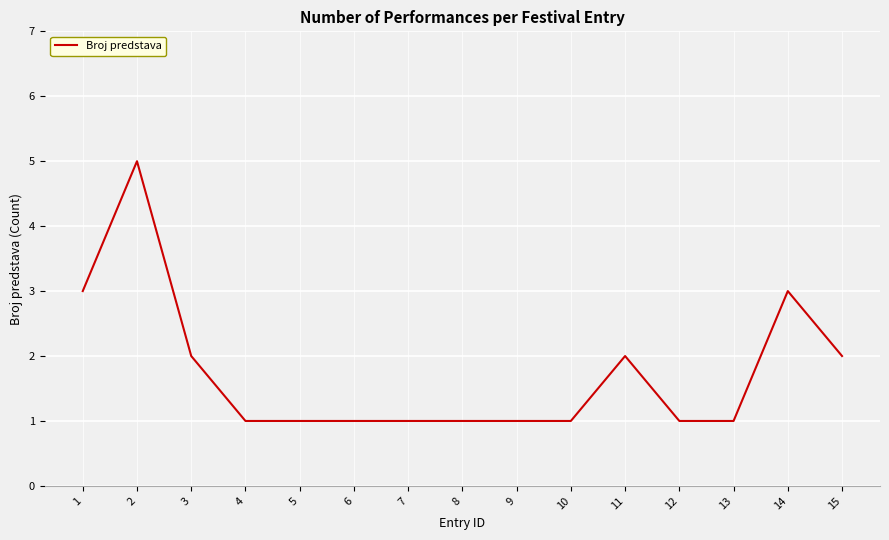

What is the greatest value displayed?

5